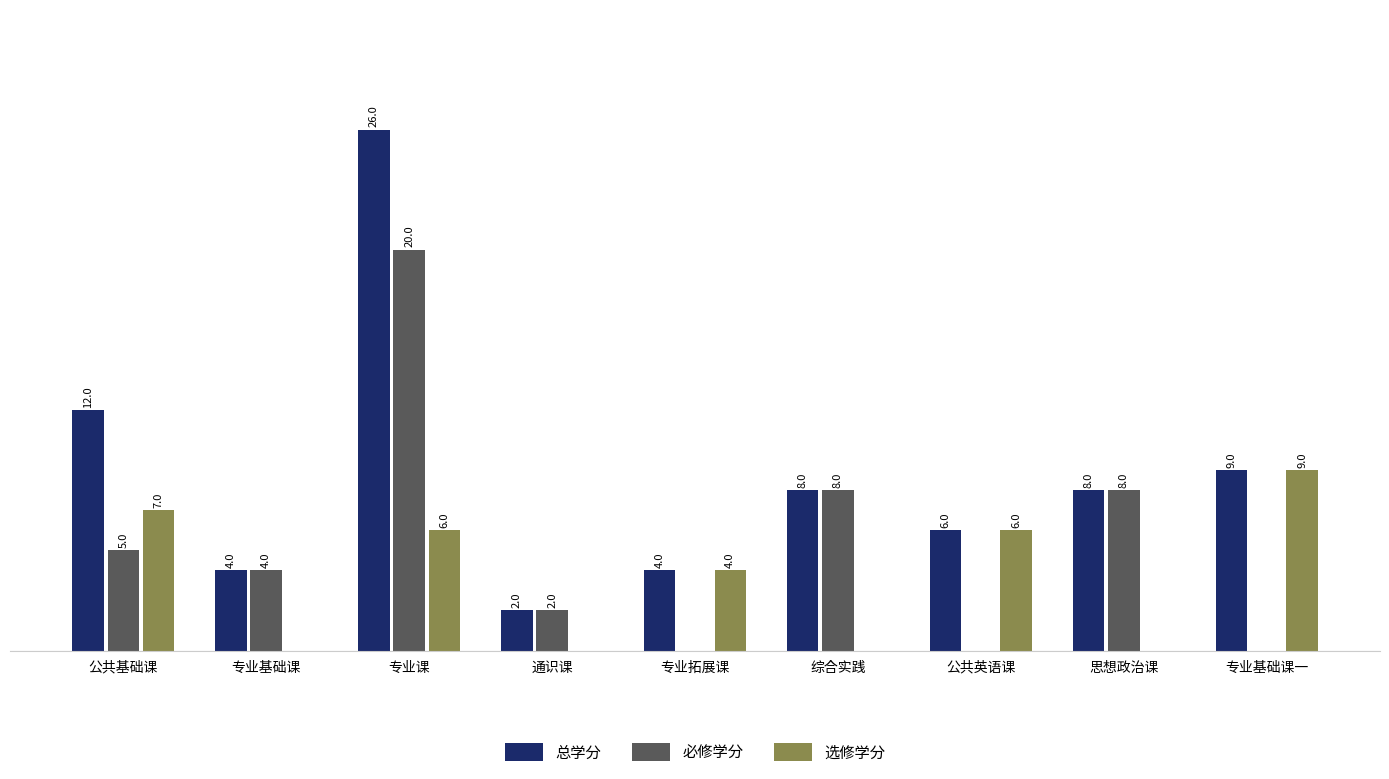

At which label does 必修学分 first exceed 4?

公共基础课